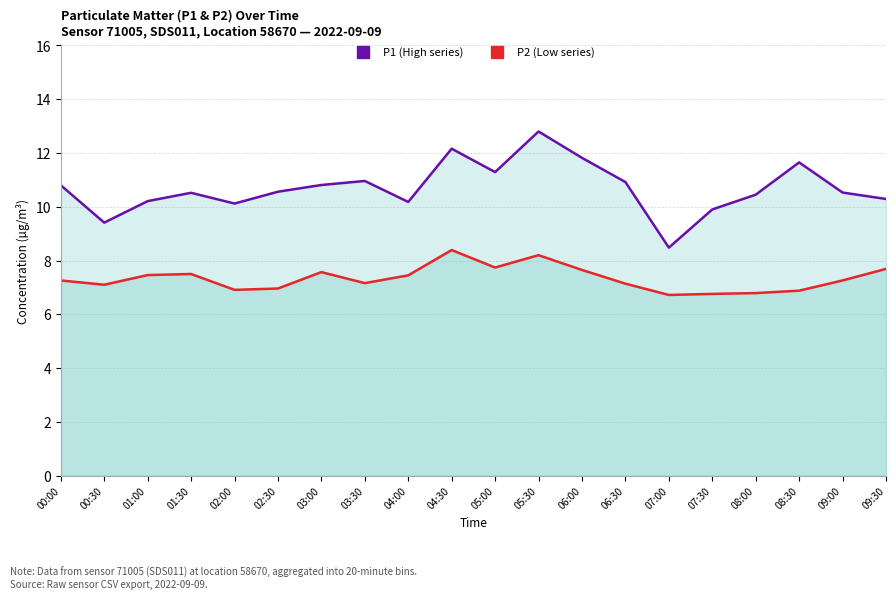

True or false: P2 line and P1 cross at least once.

False